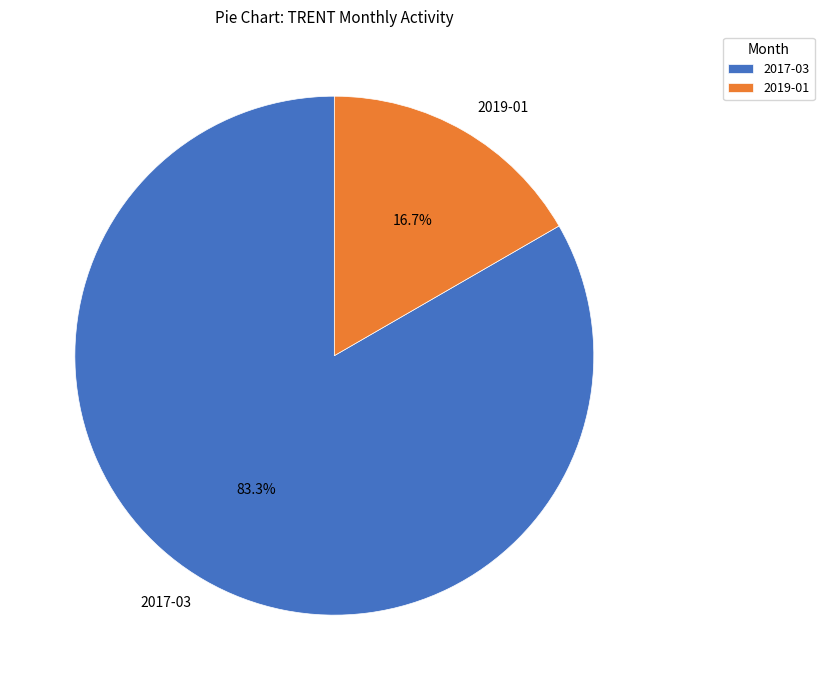

To the nearest percent, what portion does 2019-01 represent?

17%